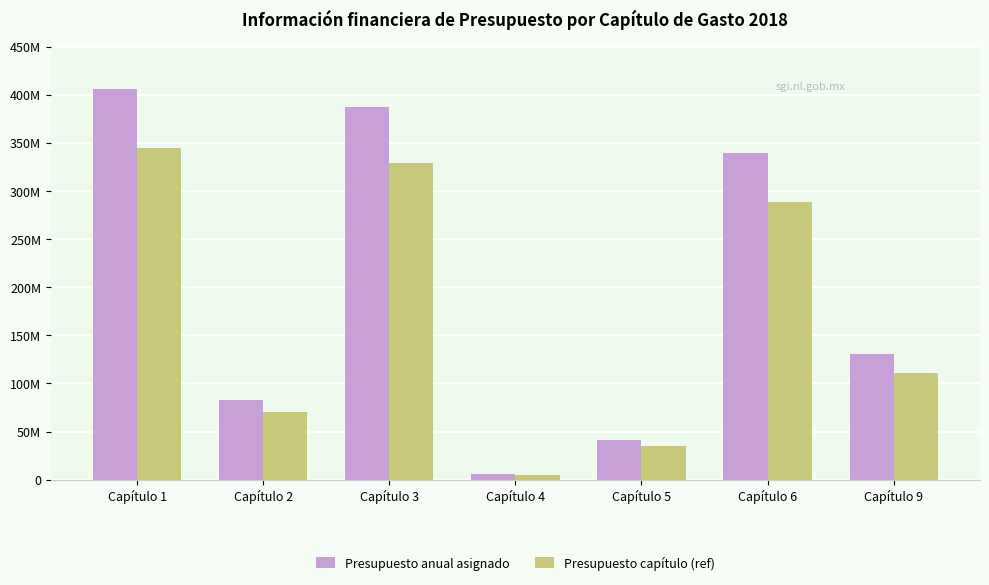

What are all the series names shown in the legend?

Presupuesto anual asignado, Presupuesto capítulo (ref)